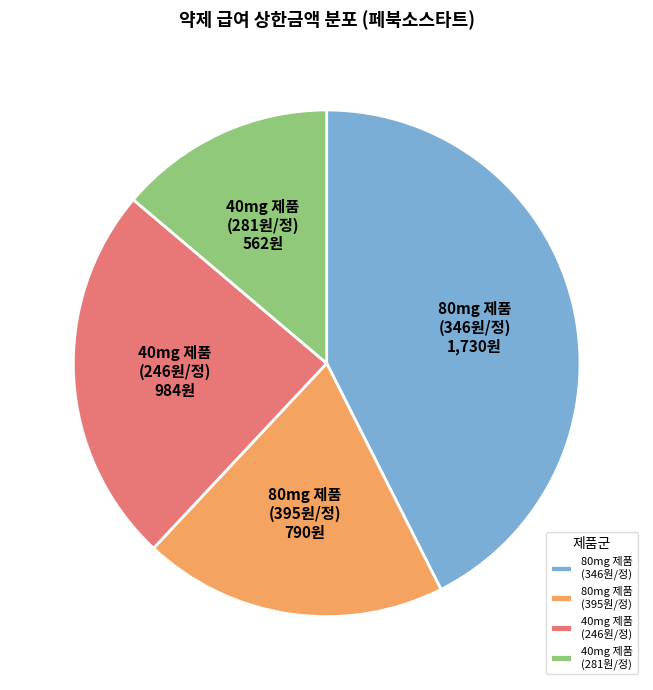

Is there any slice that represents more than half of the pie?

No